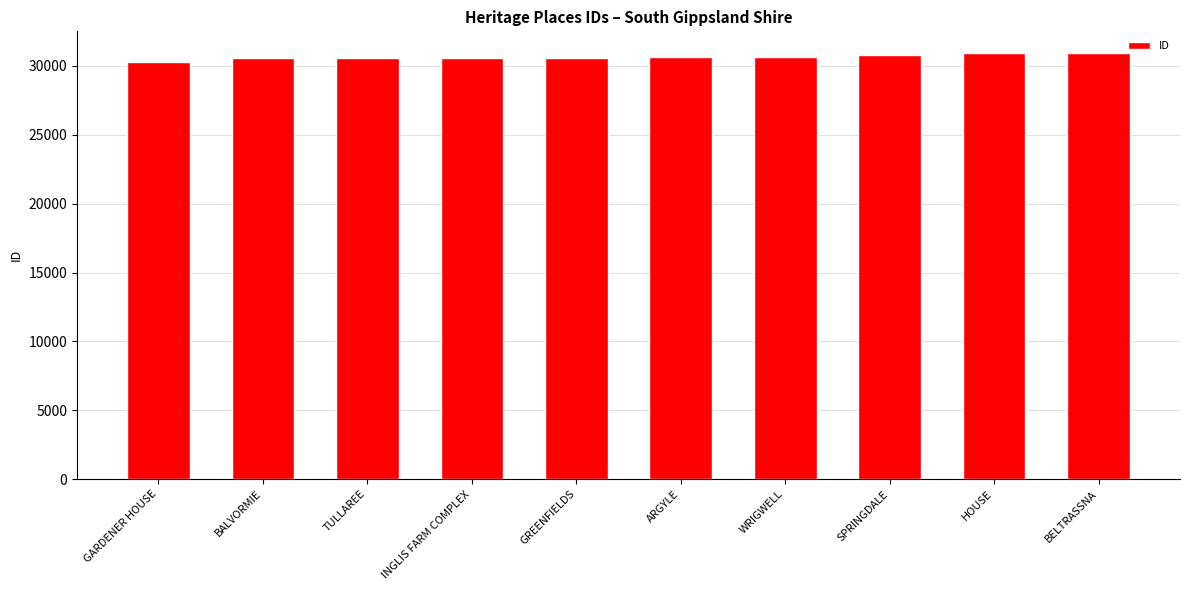

What is the label of the 1st bar from the right?

BELTRASSNA